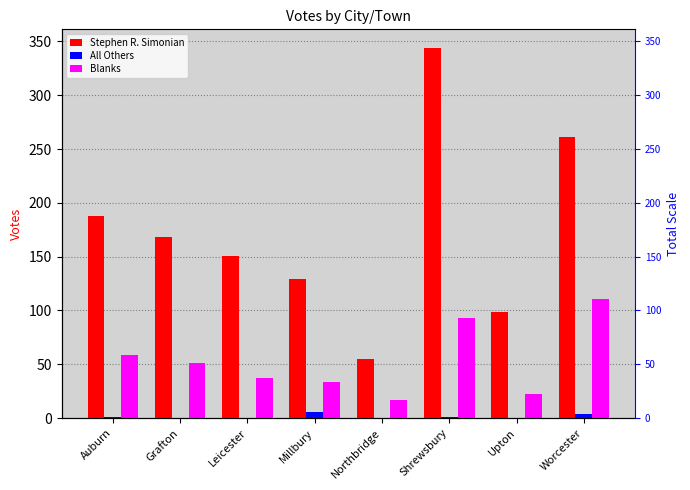

At which label does Blanks reach its peak?

Worcester